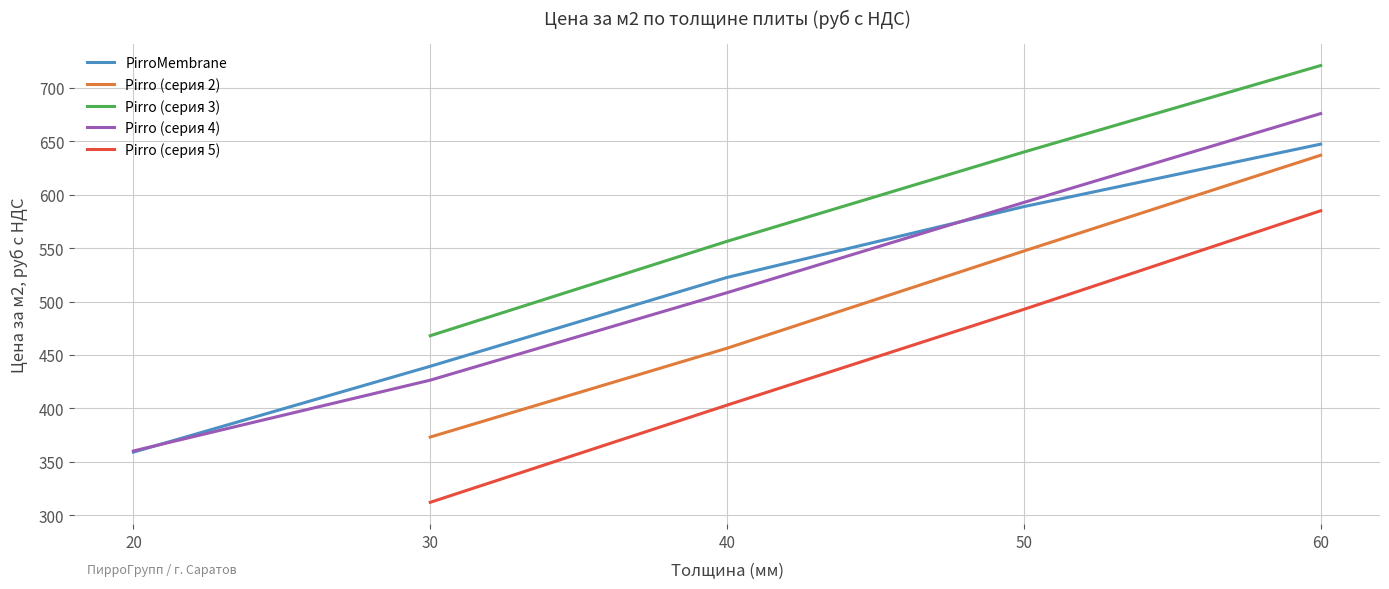

At which label is the value closest to 516?

40